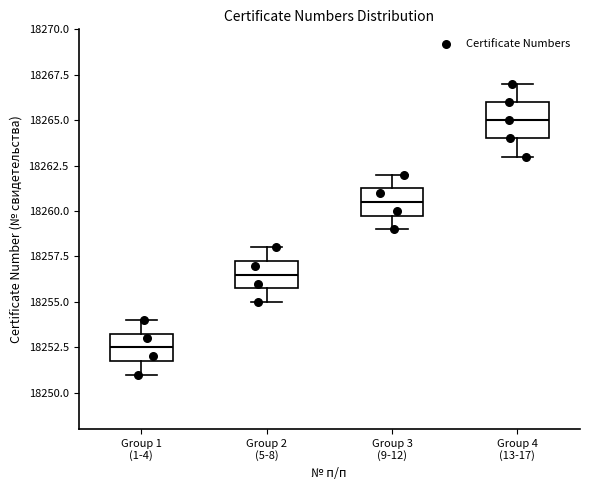

Which box's median line is the highest?

Group 4 (13-17)